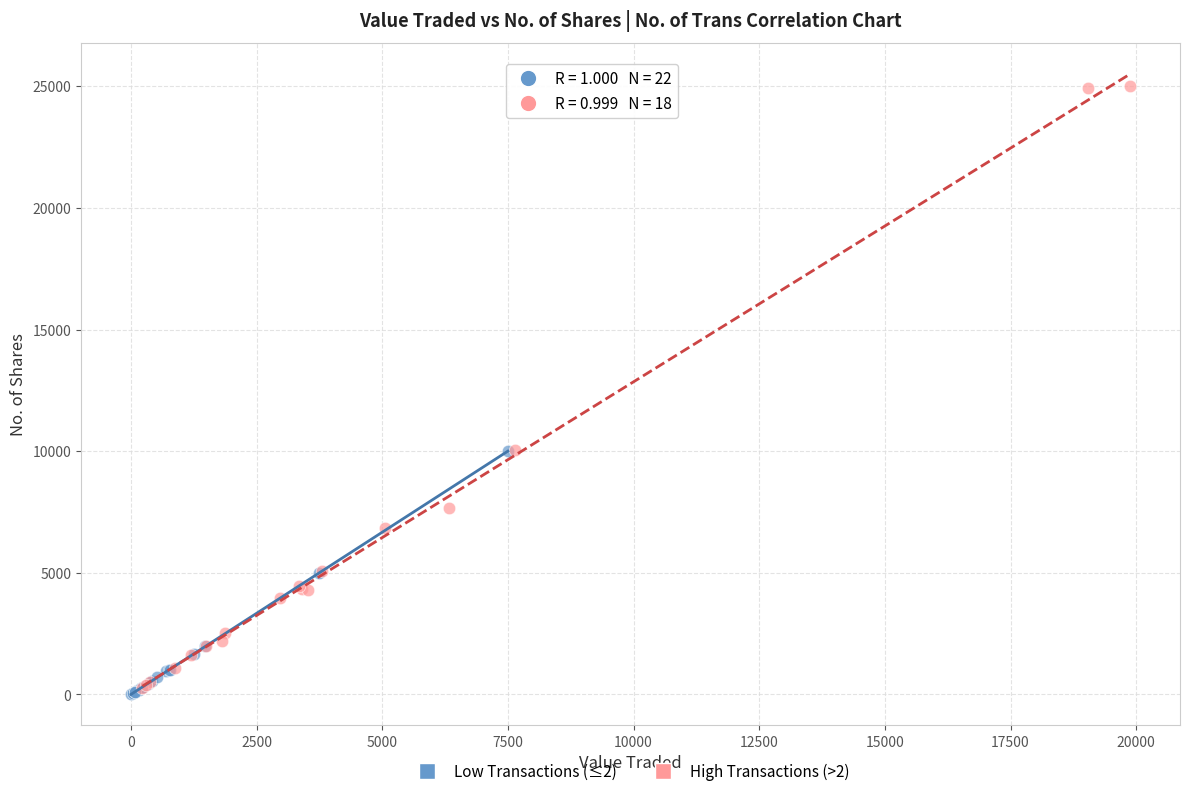

Which series reaches the maximum Y coordinate?

High Transactions (>2)